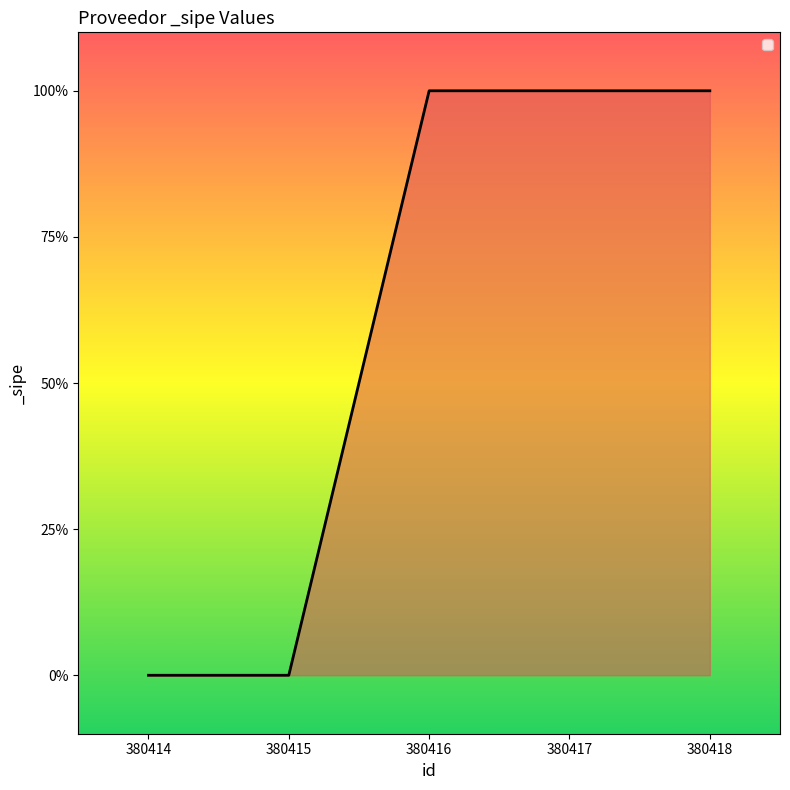

True or false: the data has more than 2 interior local peaks.

False